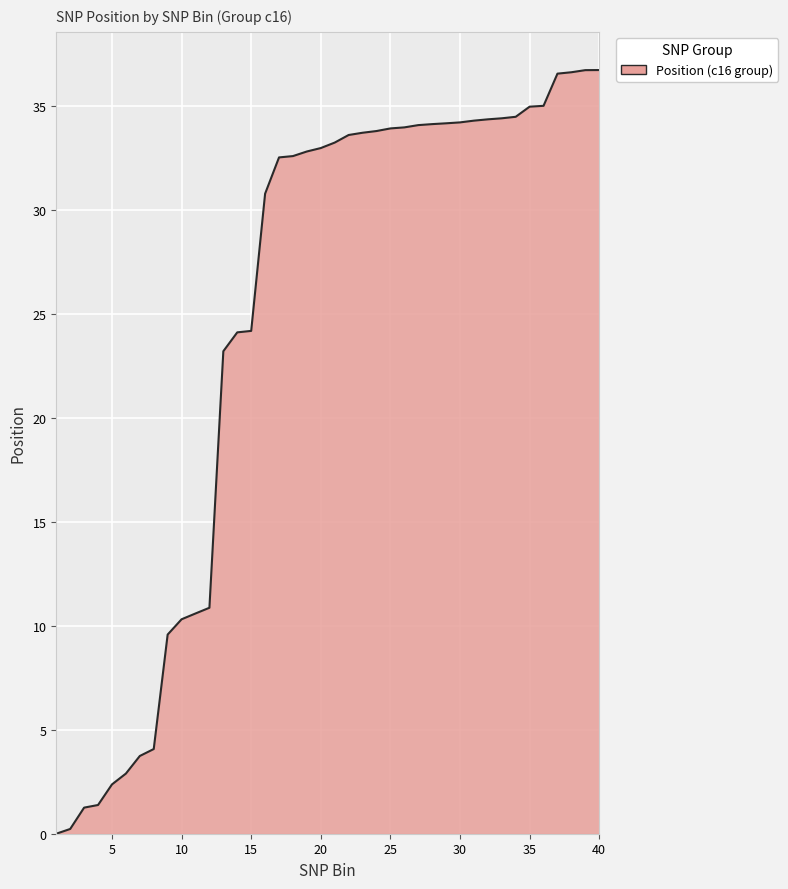

What is the greatest value displayed?

36.7